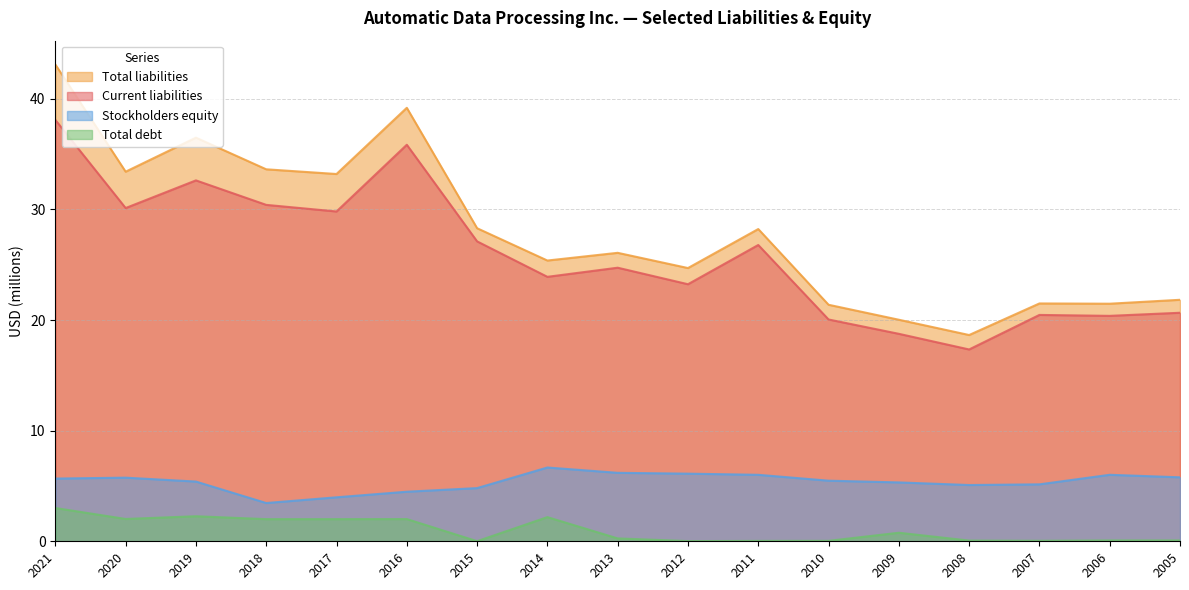

What is the sum of the Stockholders equity values at 2015 and 2005?

10.6